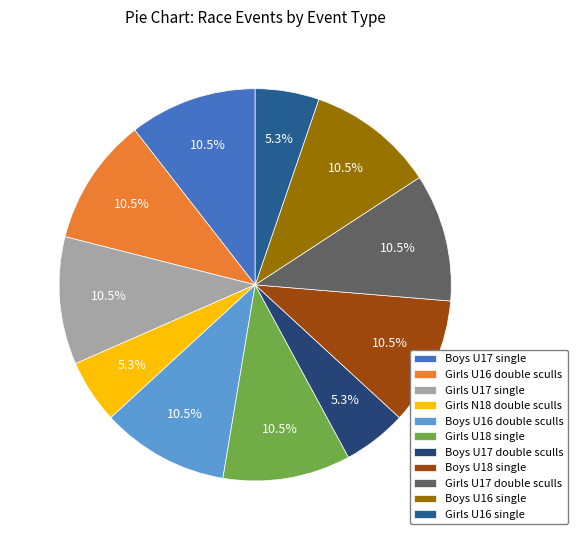

Does Boys U17 single account for over 50% of the chart?

No